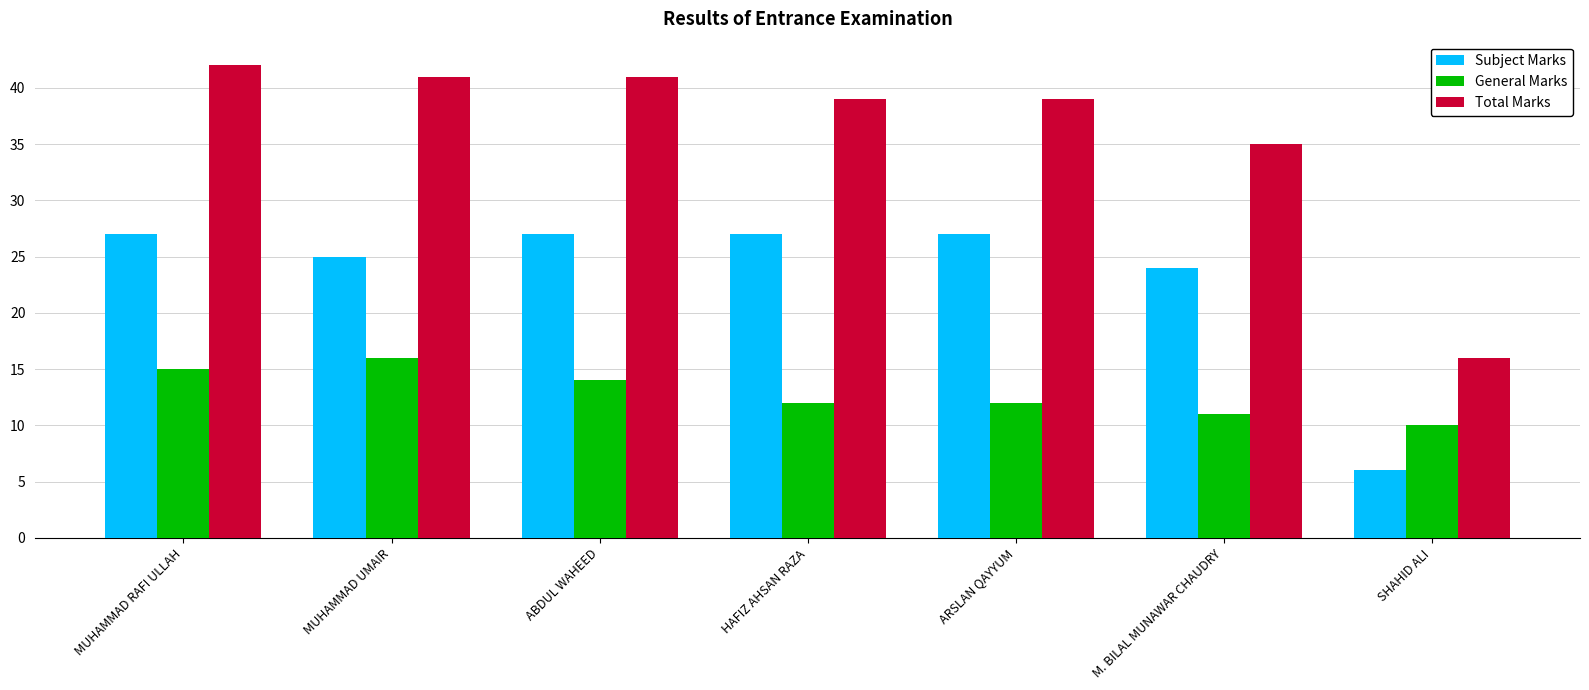

What is the label of the 6th bar from the right?

MUHAMMAD UMAIR